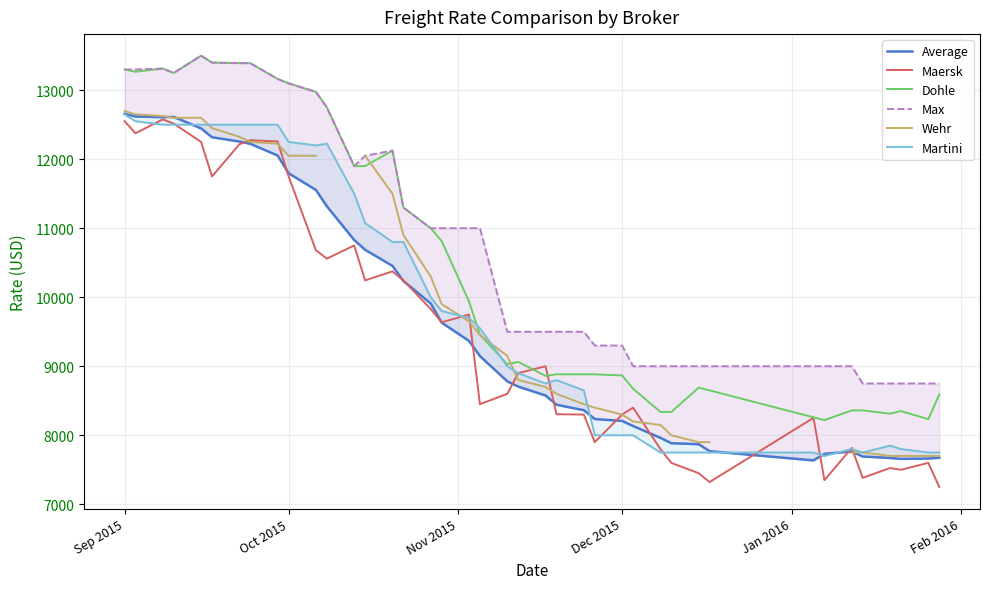

What is the maximum value for Maersk?

12577